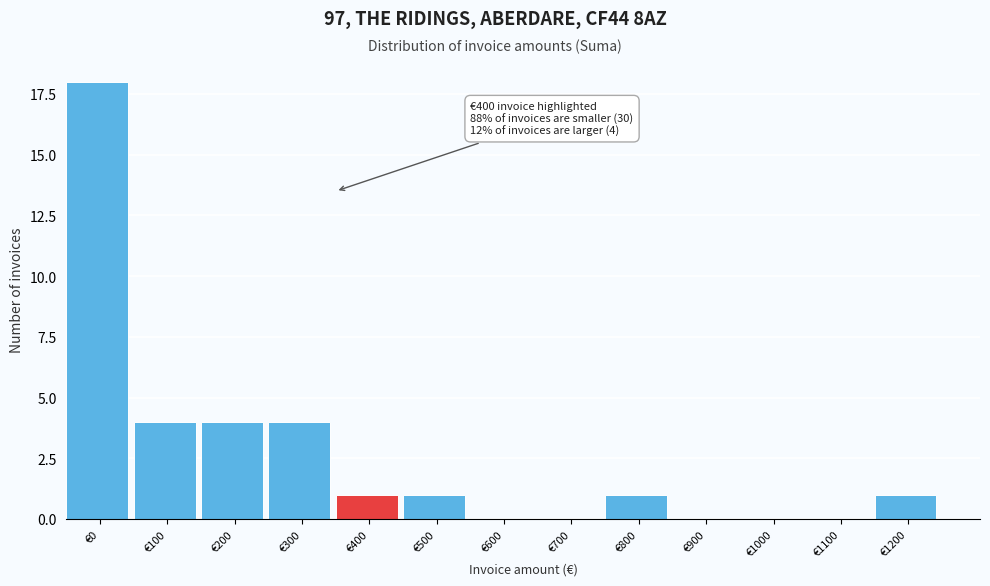

Reading left to right, list all the values displayed in this chart.

€0=18	€100=4	€200=4	€300=4	€400=1	€500=1	€600=0	€700=0	€800=1	€900=0	€1000=0	€1100=0	€1200=1